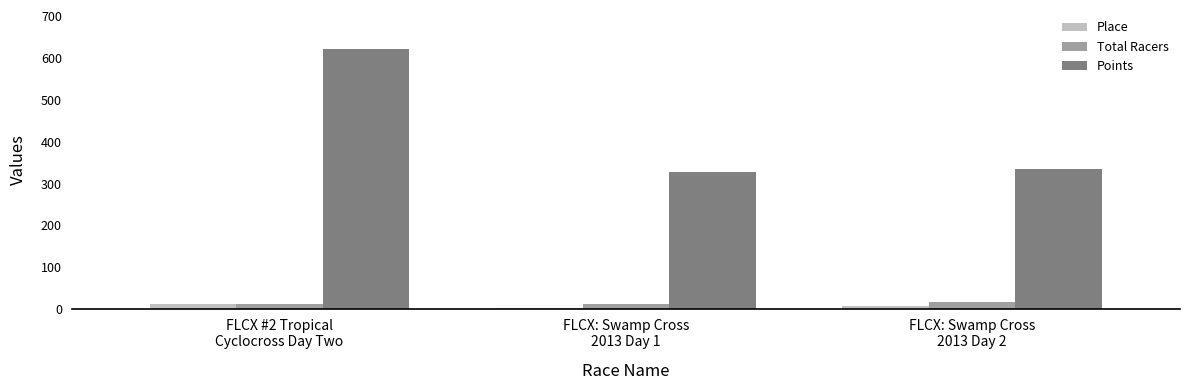

What is the total value across all series at FLCX: Swamp Cross
2013 Day 2?

360.6